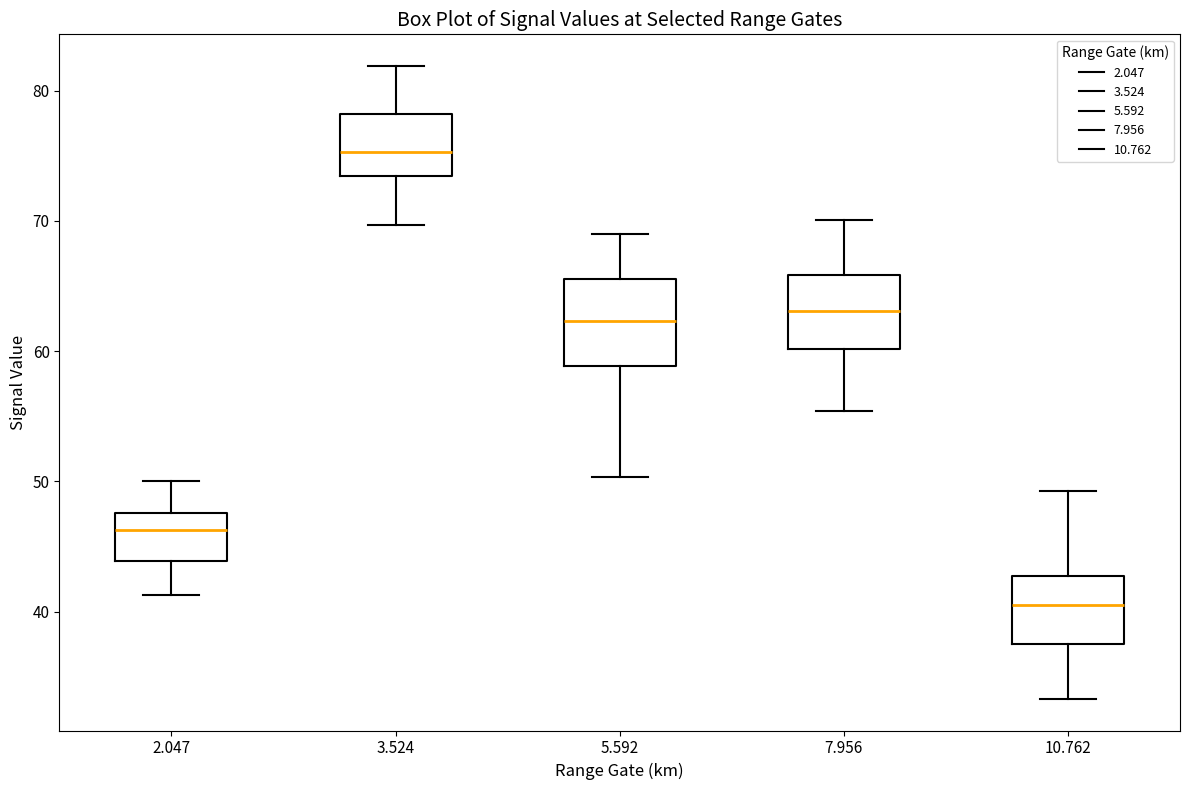

Which box's median line is the lowest?

10.762